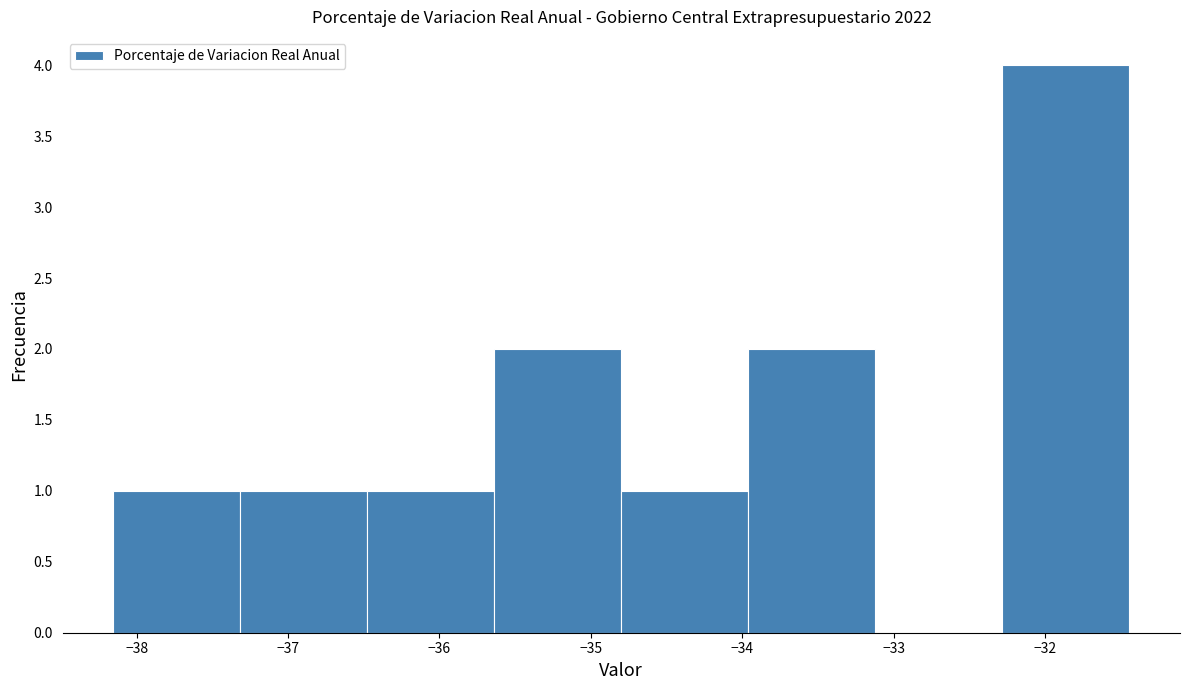

How tall is the bar that spans -32.3 to -31.4 on the x-axis? Neither the bar edges nor the heights are printed on the chart, so give them approximately, as read against the axes.

4